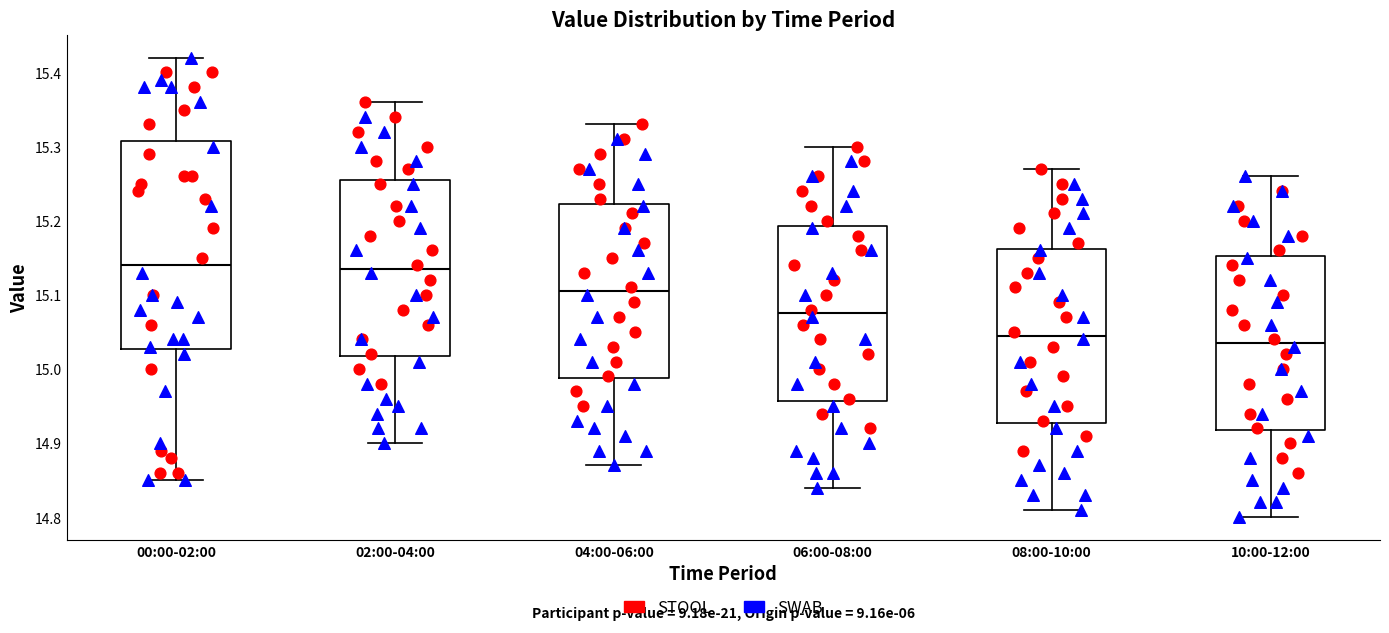

Reading left to right, read every box against the y-axis: the position of its median line, the range the box covers, and the ends of its whiskers. The values are not printed on the chart, so give them approximately, as read against the axis.

00:00-02:00: median 15.14, box 15.03 to 15.31, whiskers 14.85 to 15.42
02:00-04:00: median 15.14, box 15.02 to 15.26, whiskers 14.90 to 15.36
04:00-06:00: median 15.11, box 14.99 to 15.22, whiskers 14.87 to 15.33
06:00-08:00: median 15.08, box 14.96 to 15.19, whiskers 14.84 to 15.30
08:00-10:00: median 15.05, box 14.93 to 15.16, whiskers 14.81 to 15.27
10:00-12:00: median 15.04, box 14.92 to 15.15, whiskers 14.80 to 15.26